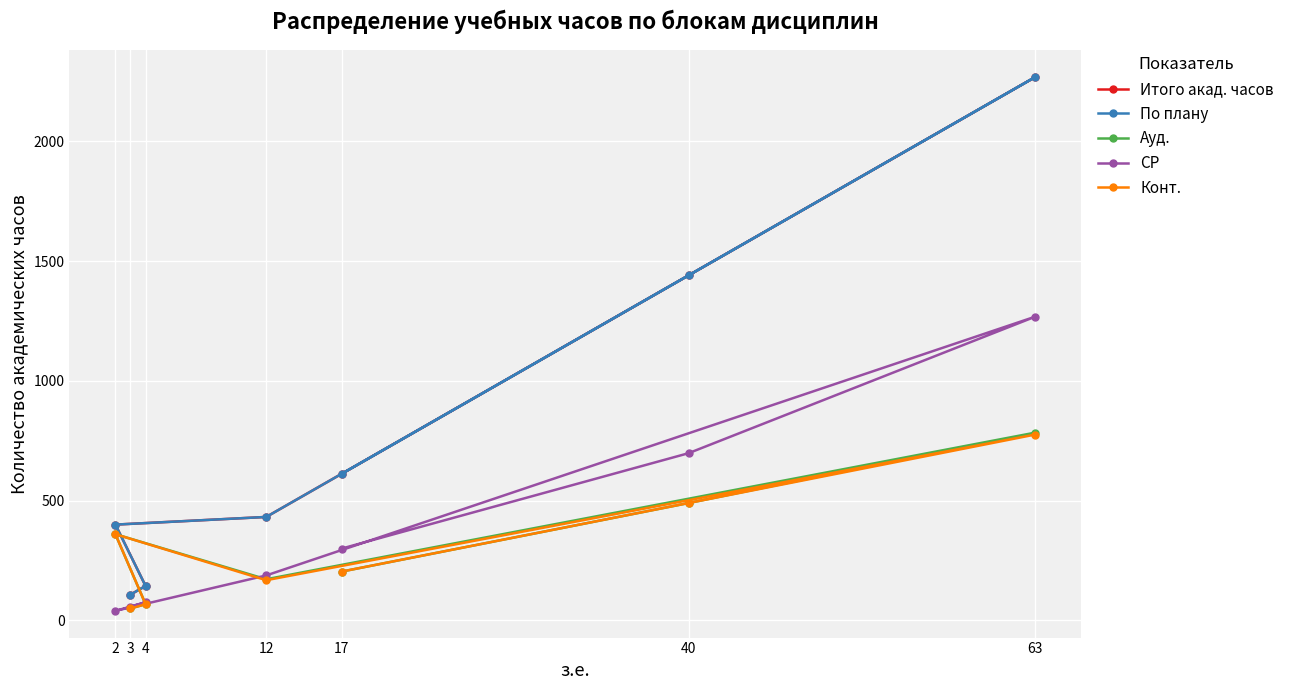

Which series has the largest total across all categories?

Итого акад. часов